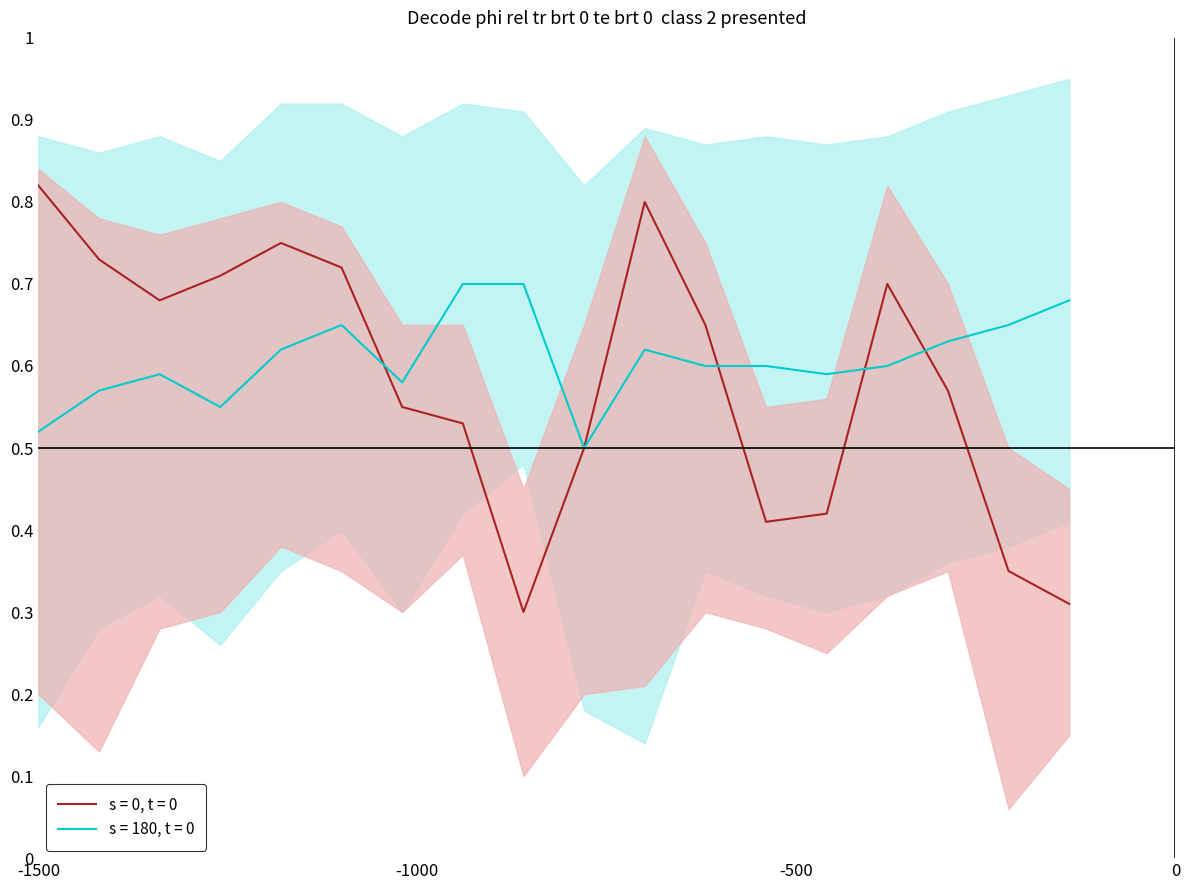

What is the sum of the line_s180_center values at 10 and 9?

1.1